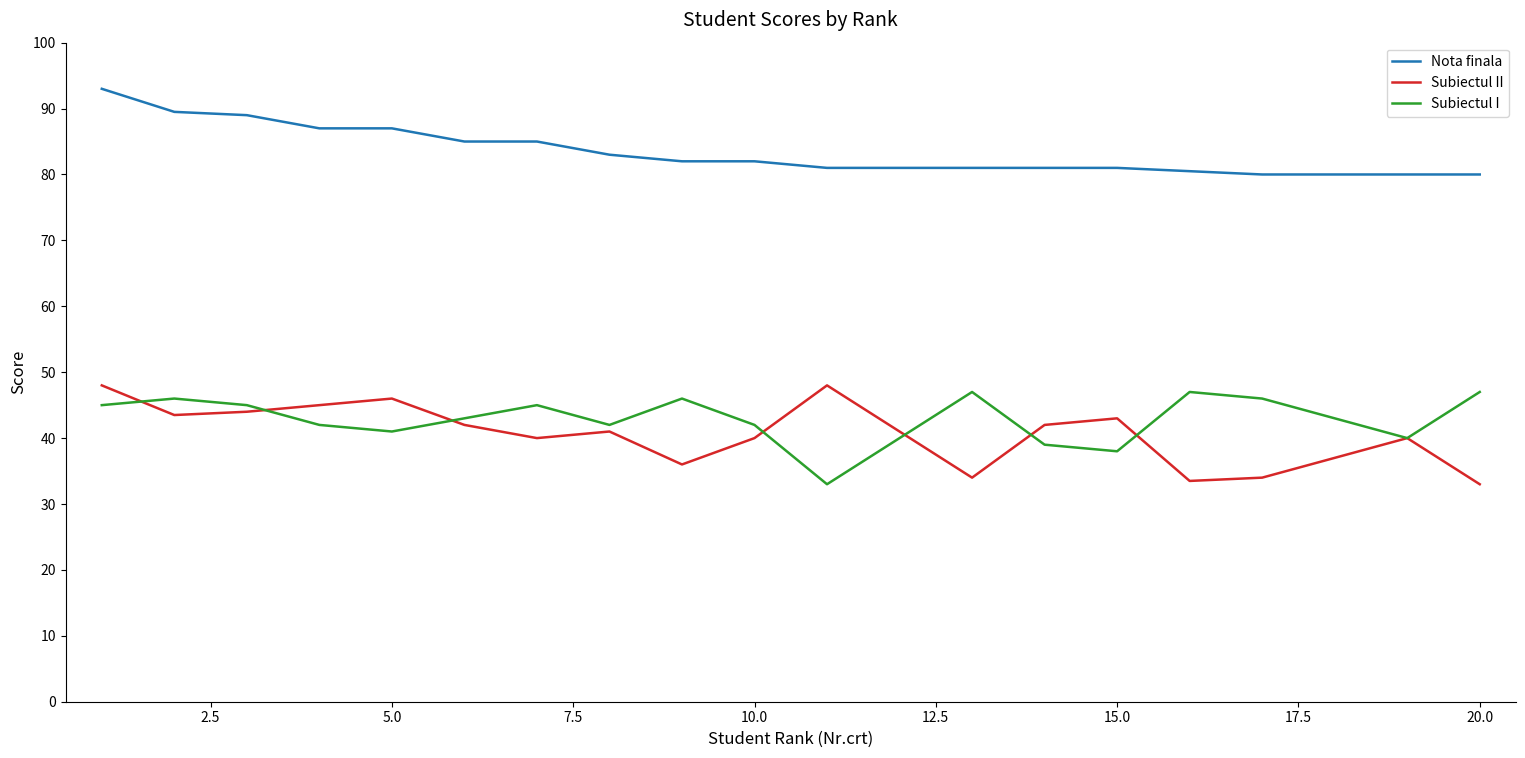

True or false: Subiectul I has more than 2 interior local peaks.

True